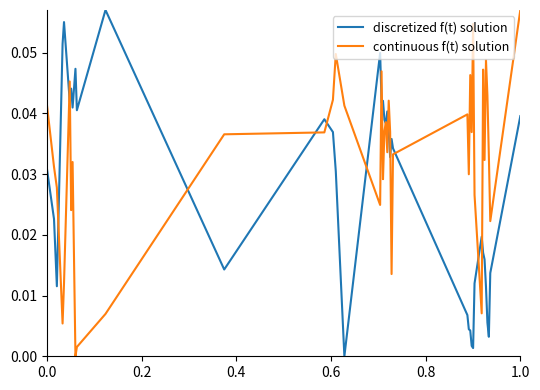

List the series in order of their overall mean, lowest first.

discretized f(t) solution, continuous f(t) solution